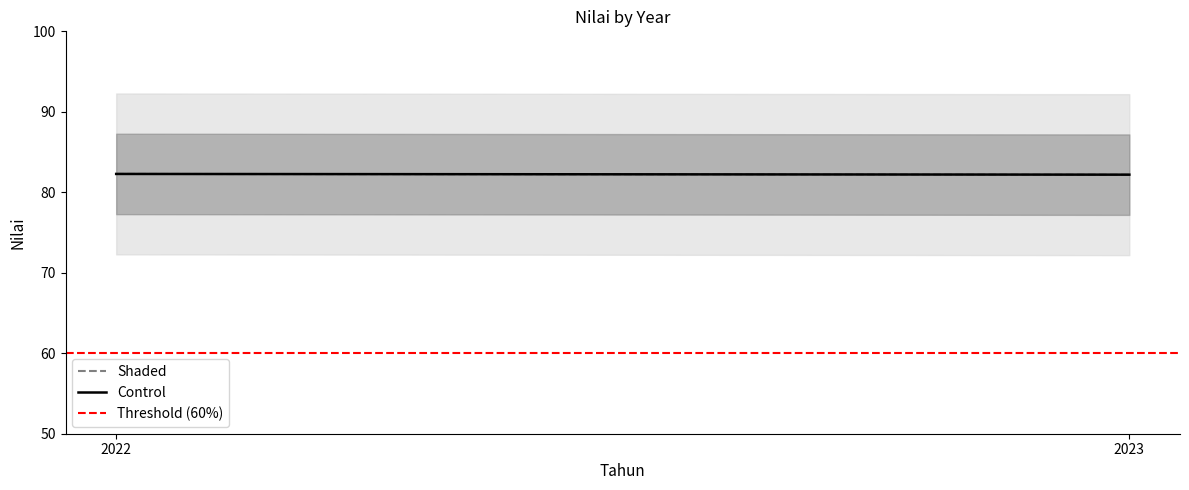

What is the value of the Shaded point at the 1st from the left?

82.3